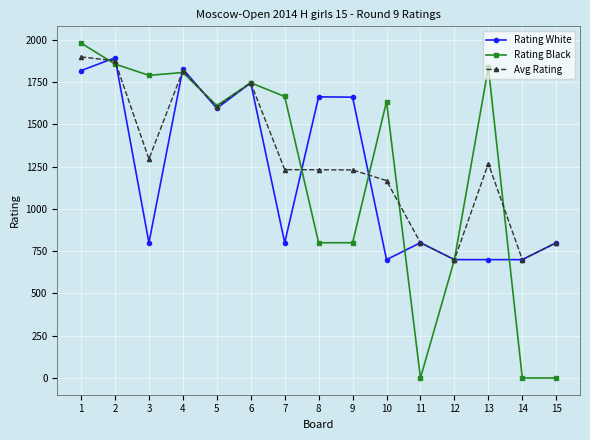

Which series has the widest spread of values?

Rating Black